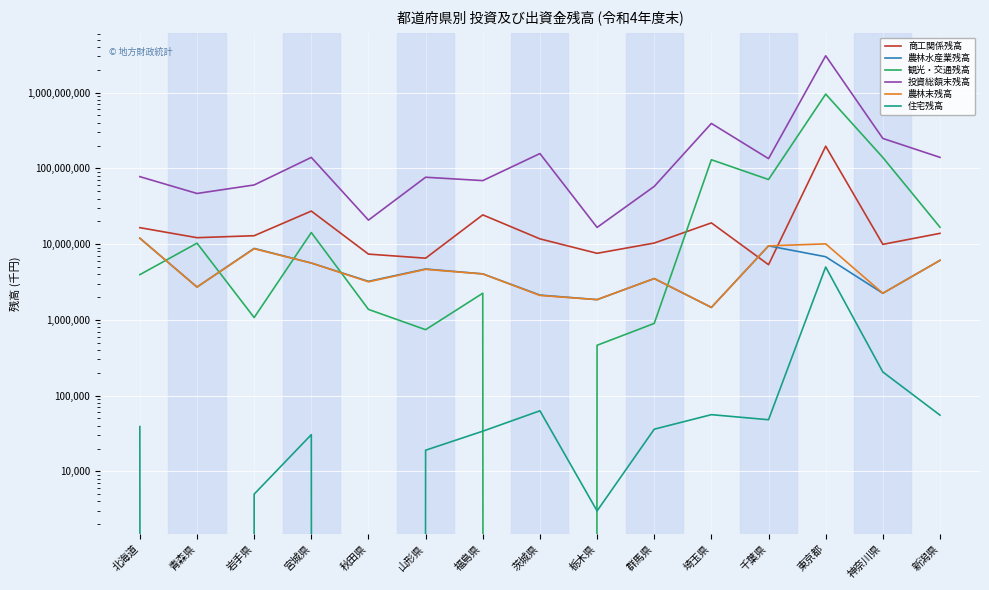

What are all the series names shown in the legend?

商工関係残高, 農林水産業残高, 観光・交通残高, 投資総額末残高, 農林末残高, 住宅残高